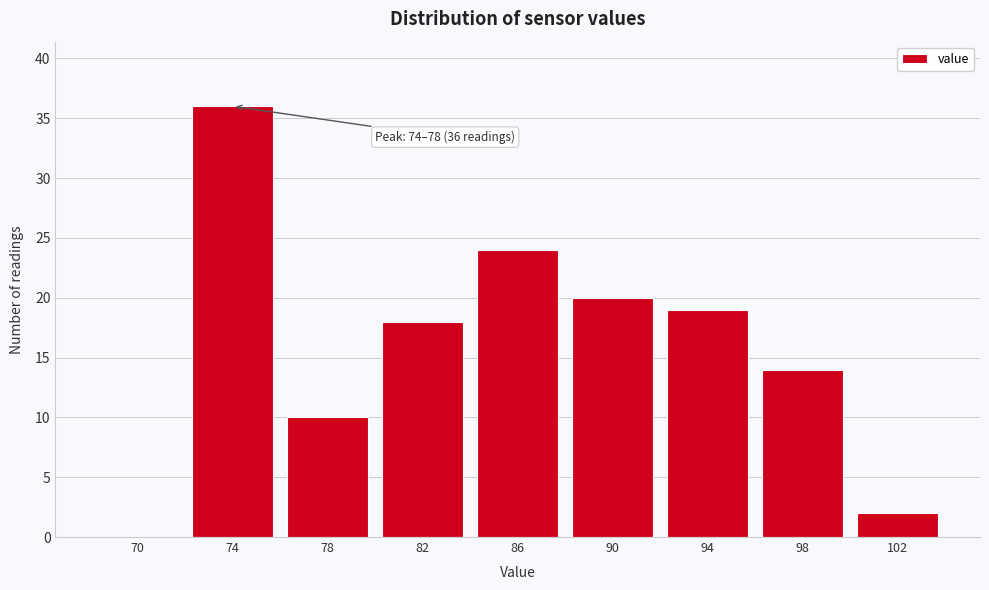

Reading left to right, extract all data points from this chart.

70=0	74=36	78=10	82=18	86=24	90=20	94=19	98=14	102=2